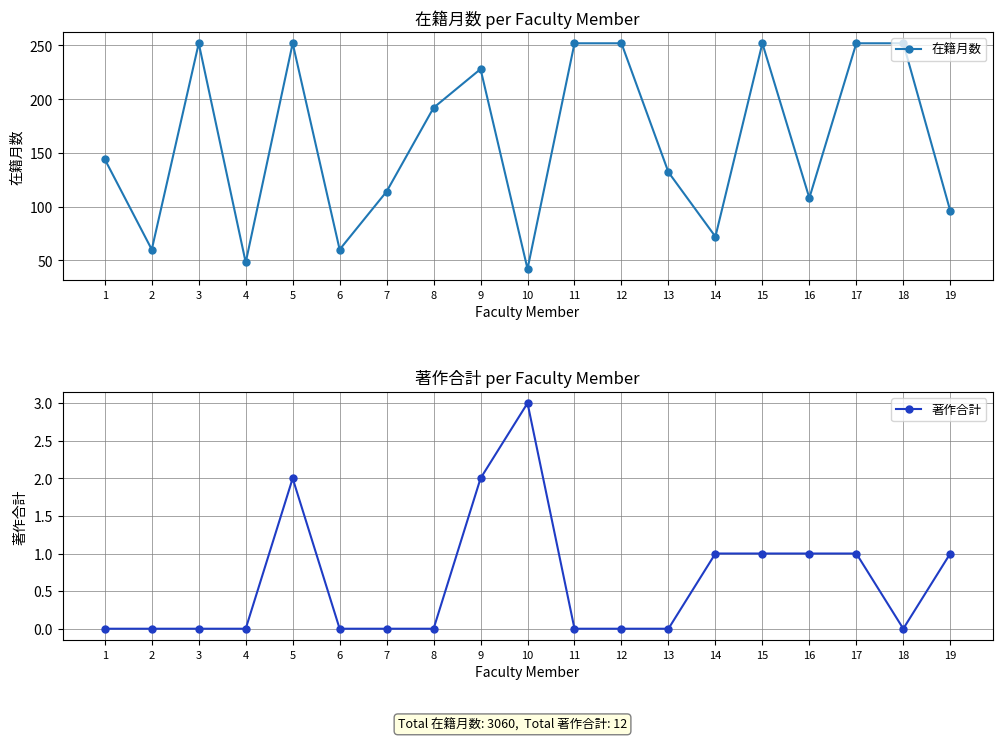

What is the value of the 在籍月数 point at the 6th from the left?

60